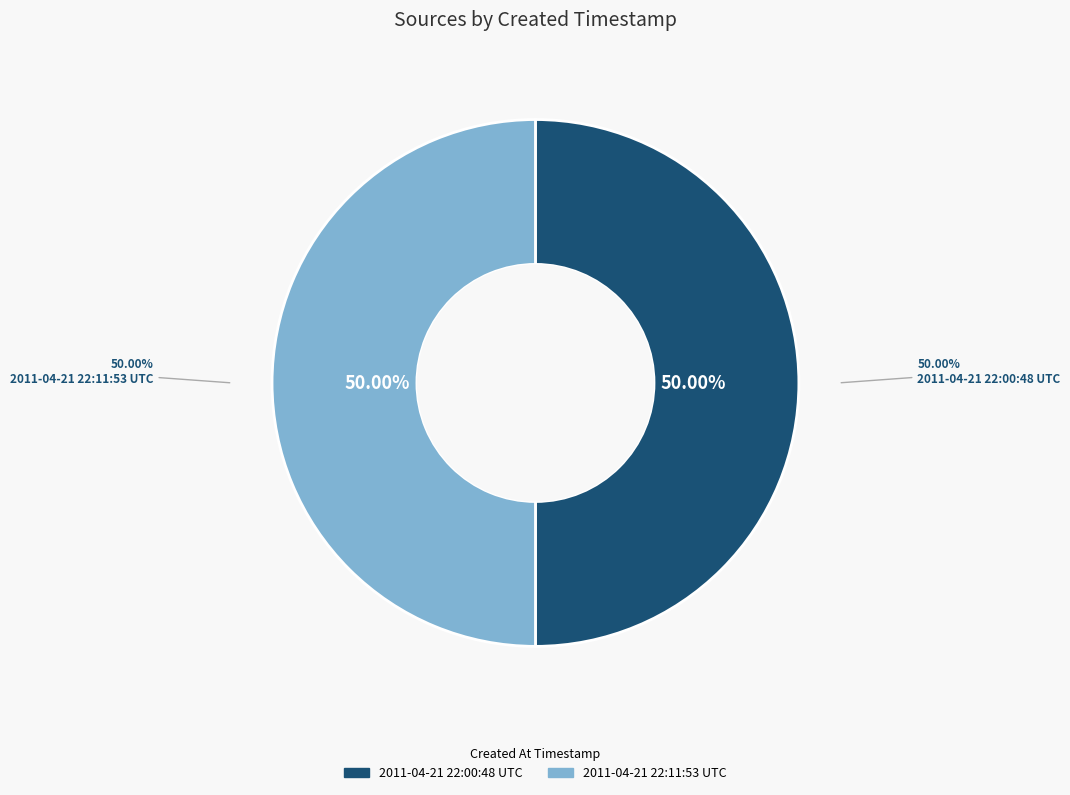

What is the largest slice in the pie chart?

2011-04-21 22:11:53 UTC